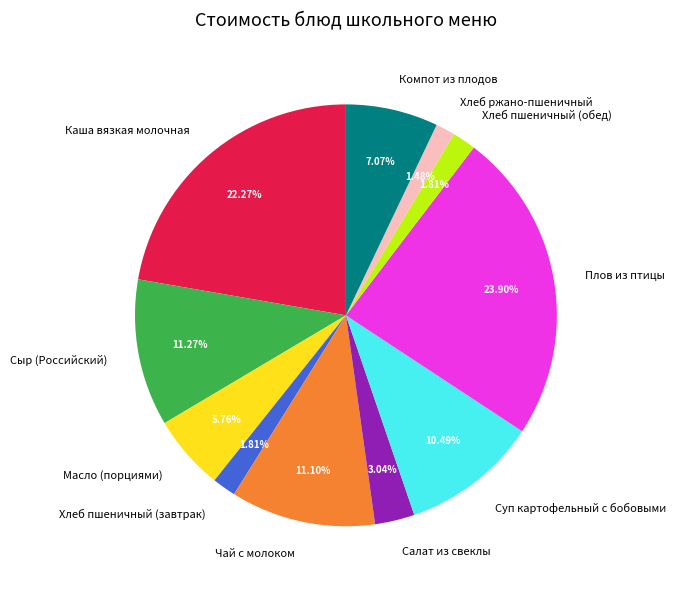

How many segments does this pie chart have?

11